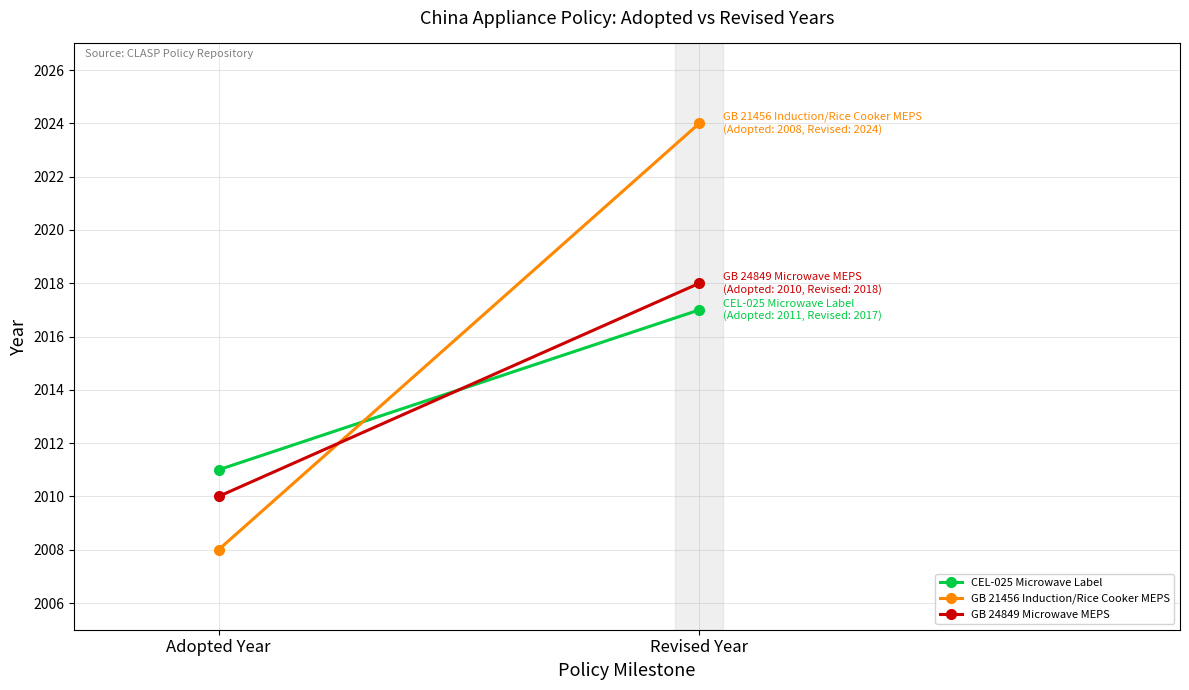

What is the label of the 1st point from the left?

Adopted Year